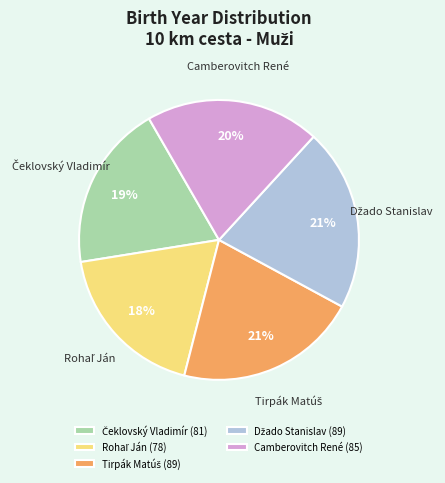

Does Camberovitch René represent more than half of the total?

No